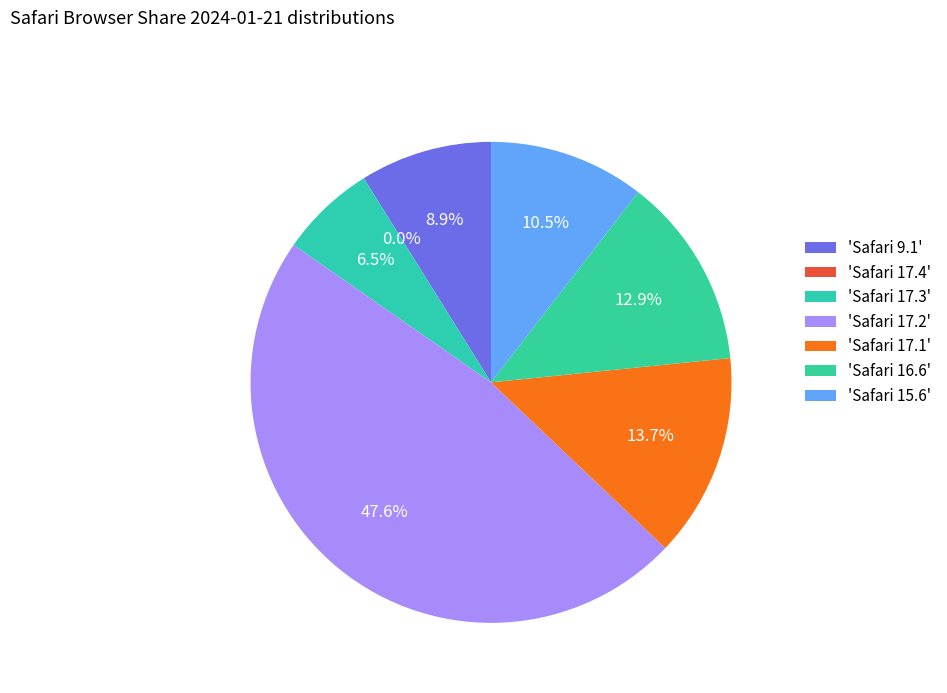

Is Safari 15.6 the majority of the pie?

No